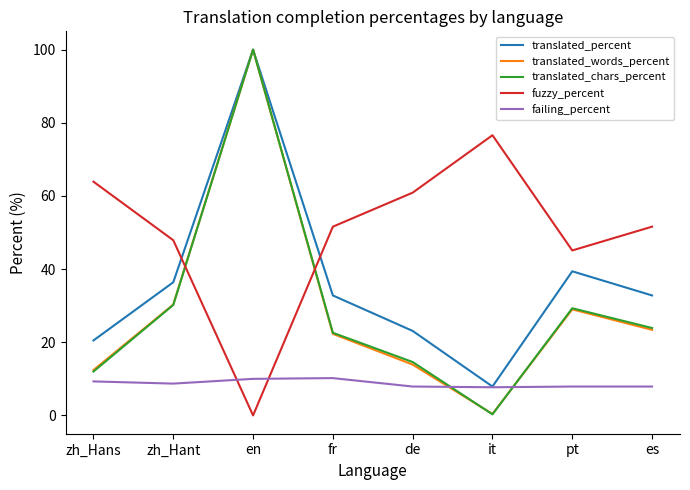

True or false: translated_words_percent has a value of 29.3 at en.

False